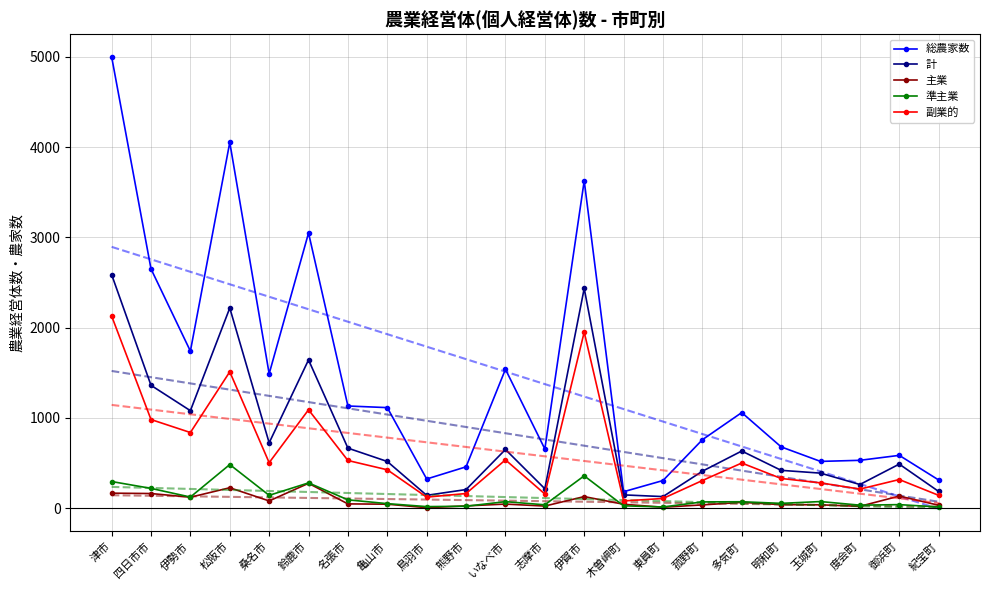

Which series has the largest range (max minus min)?

総農家数